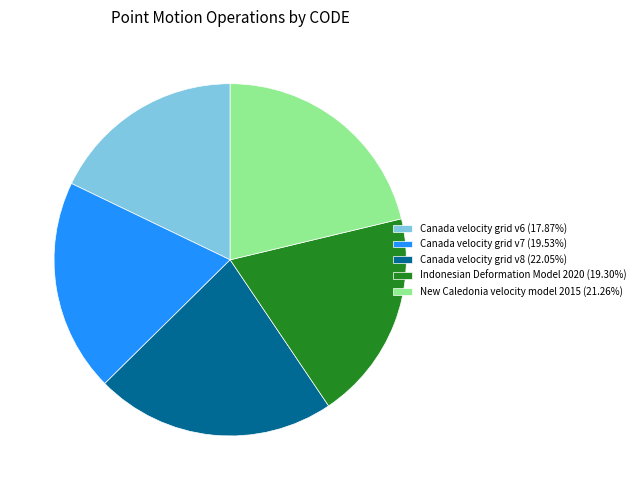

Is the sum of Canada velocity grid v8 and Canada velocity grid v6 greater than half?

No